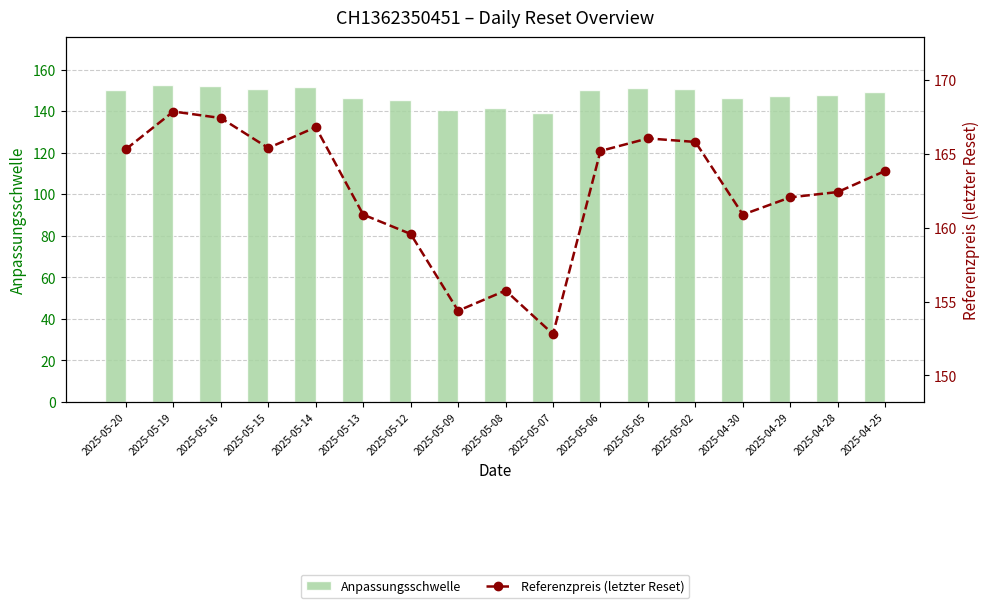

What is the sum of the Anpassungsschwelle values at 2025-05-07 and 2025-04-28?

286.9